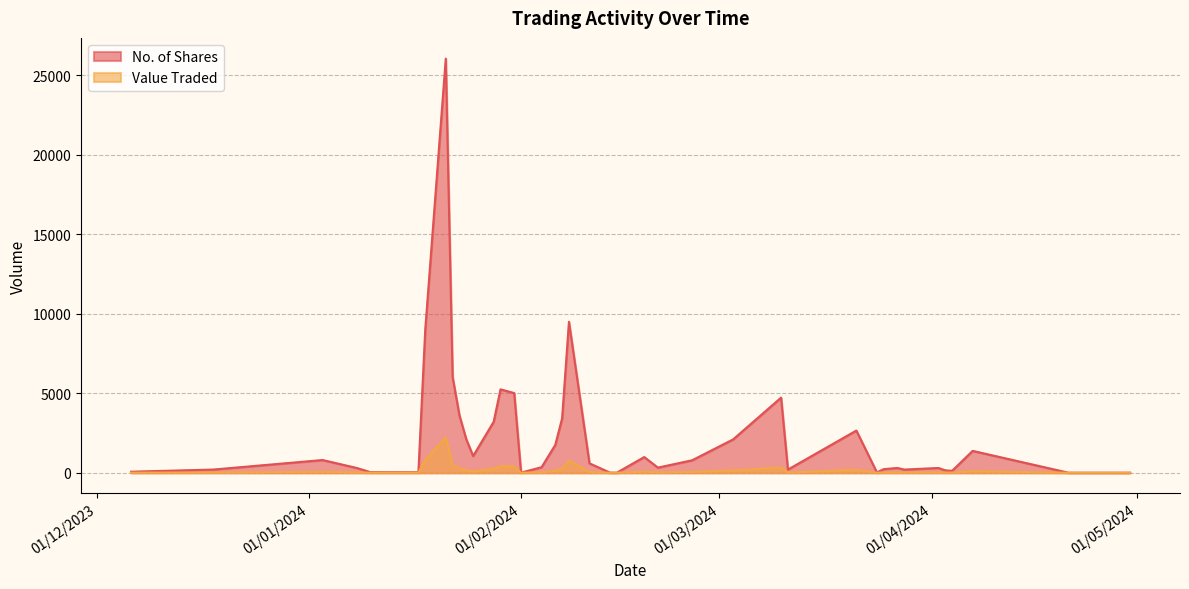

What is the average value of the Value Traded series?

188